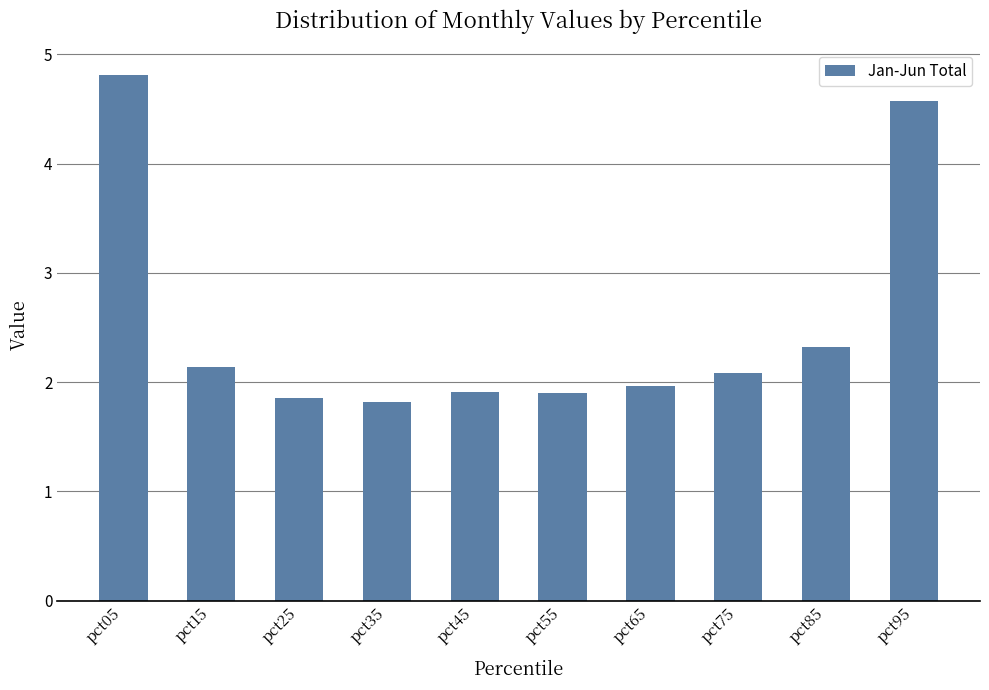

Approximately how many times larger is the value at pct65 compared to pct05?

0.4